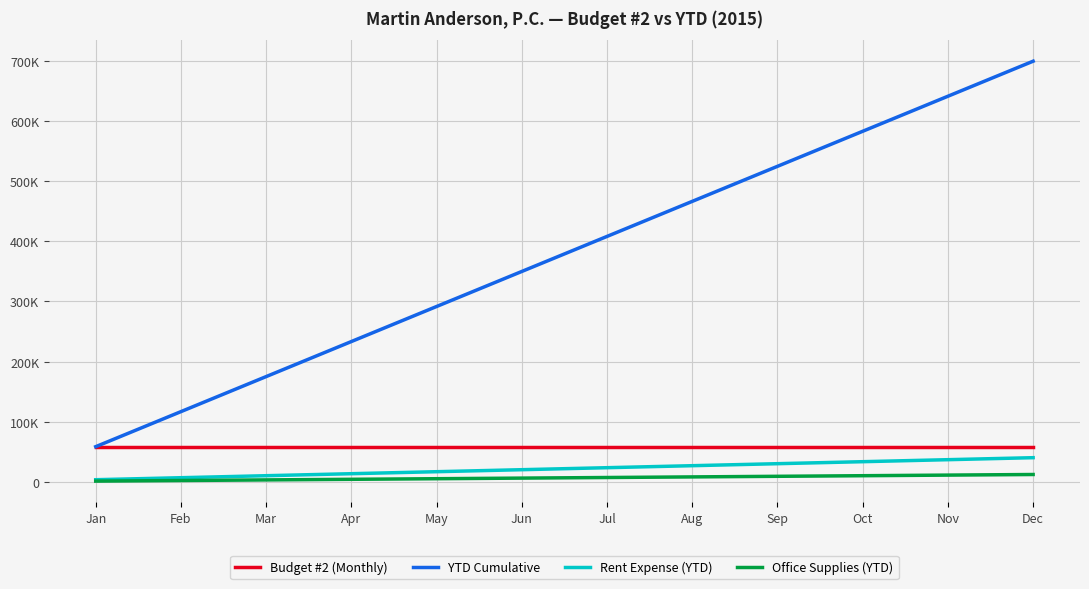

What is the total value across all series at Apr?

309000.0